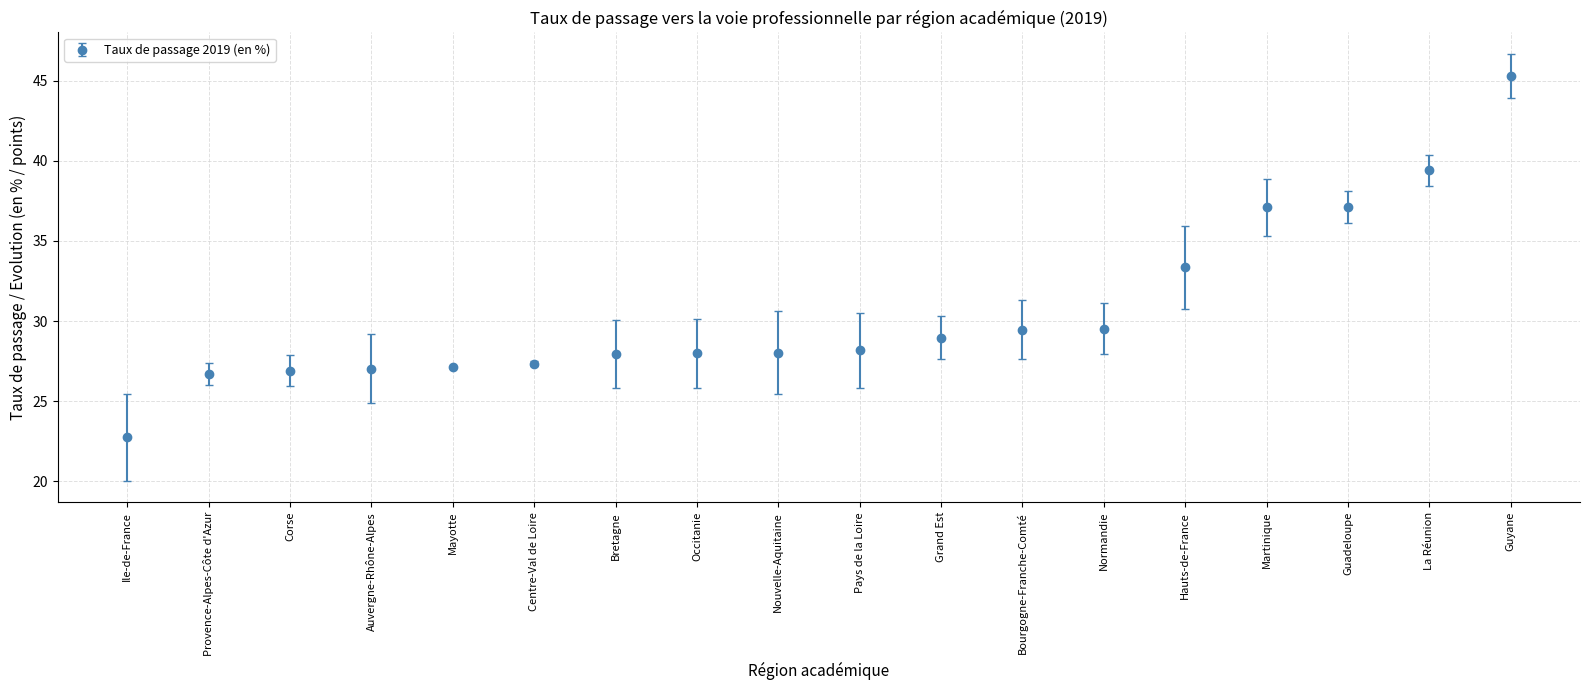

Is this an area chart (filled region under the line)?

No